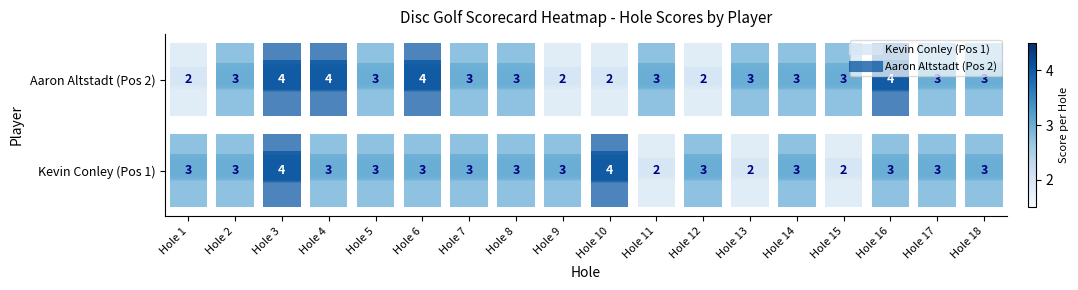

At which category is the sum across all series the highest?

Hole 3